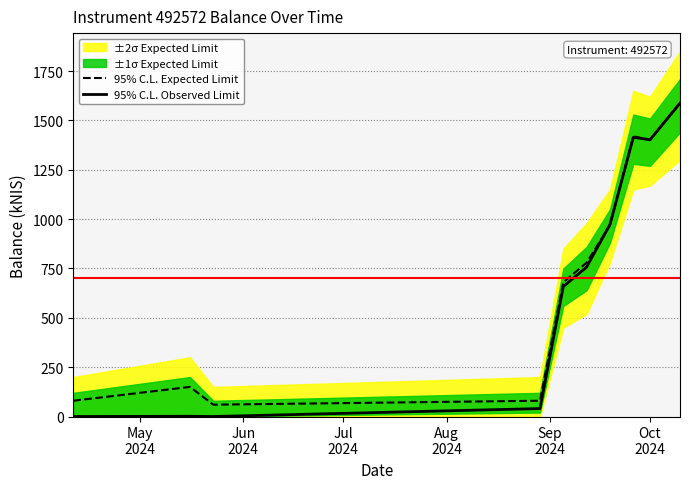

What is the lowest value of the 95% C.L. Expected Limit series?

60.0